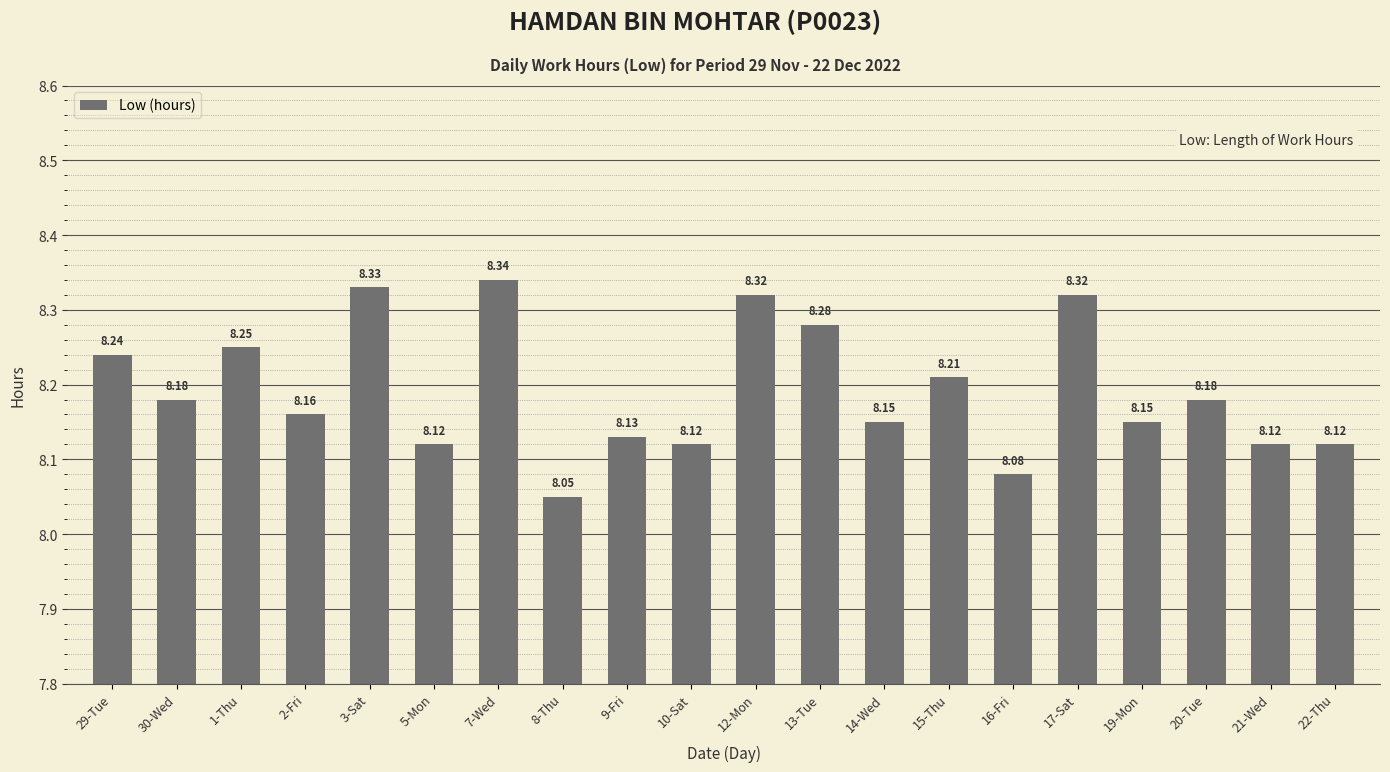

What position from the left is 20-Tue?

18